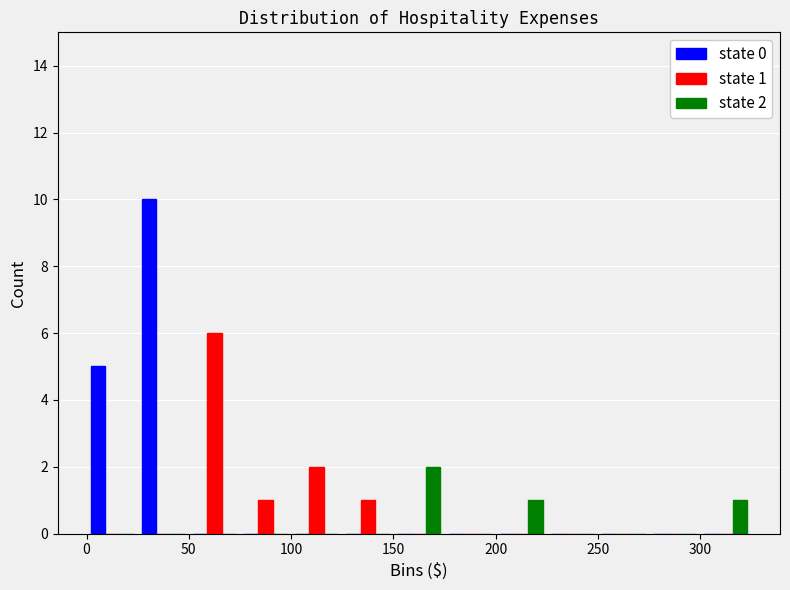

In the state 2 series, which range on the x-axis has the tallest bar?

150 to 175